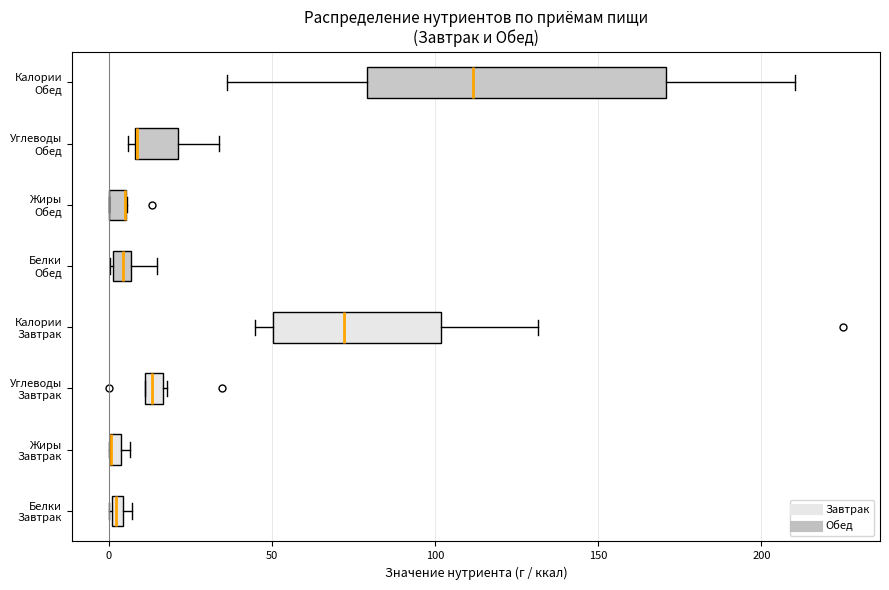

Where is the right edge of the box for Жиры Обед on the x-axis? The values are not printed on the chart, so give them approximately, as read against the axis.

5